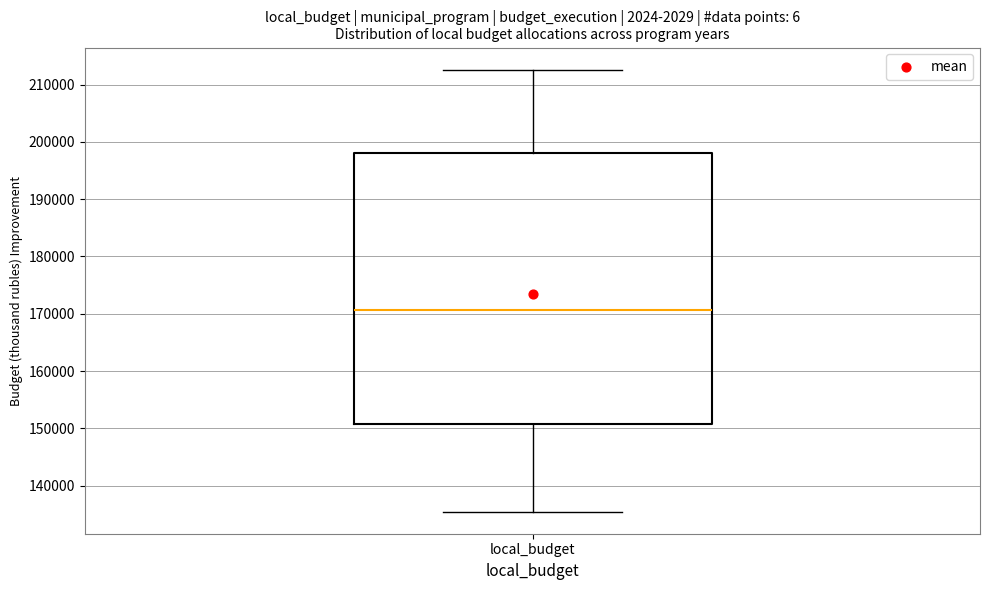

Transcribe this box plot: give where the median line is, the range the box spans, and where the two whiskers end, as read against the y-axis. The values are not printed on the chart, so give them approximately, as read against the axis.

median 171000, box 151000 to 198000, whiskers 135000 to 213000